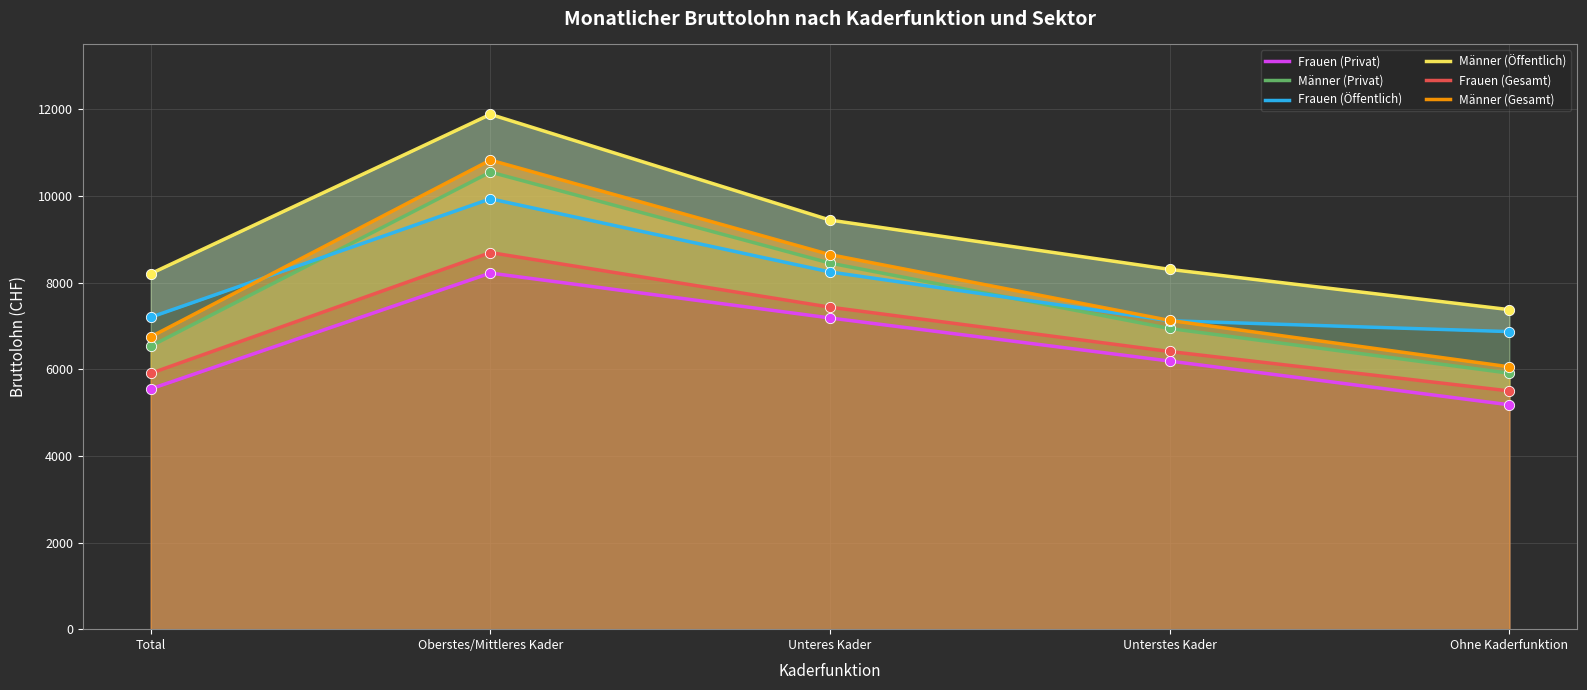

What are all the series names shown in the legend?

Frauen (Privat), Männer (Privat), Frauen (Öffentlich), Männer (Öffentlich), Frauen (Gesamt), Männer (Gesamt)